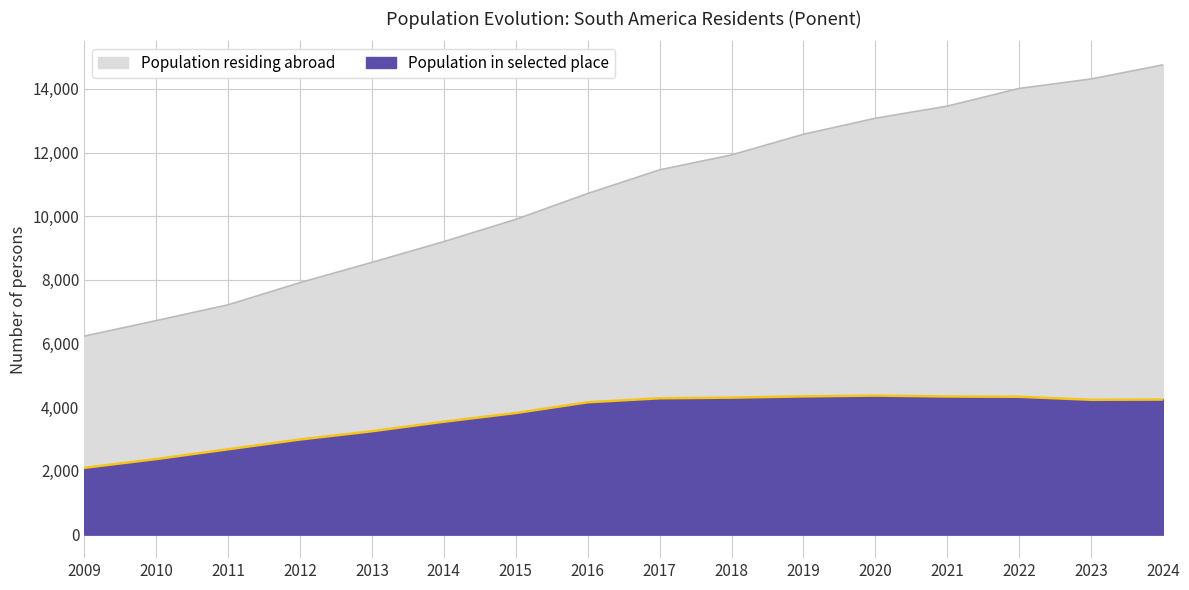

Reading left to right, list all the values displayed in this chart.

Population residing abroad: 2009=6235	2010=6721	2011=7218	2012=7914	2013=8551	2014=9203	2015=9901	2016=10714	2017=11456	2018=11926	2019=12574	2020=13077	2021=13459	2022=14014	2023=14311	2024=14754
Population in selected place: 2009=2098	2010=2374	2011=2681	2012=2988	2013=3248	2014=3547	2015=3820	2016=4157	2017=4283	2018=4303	2019=4342	2020=4368	2021=4339	2022=4330	2023=4236	2024=4243